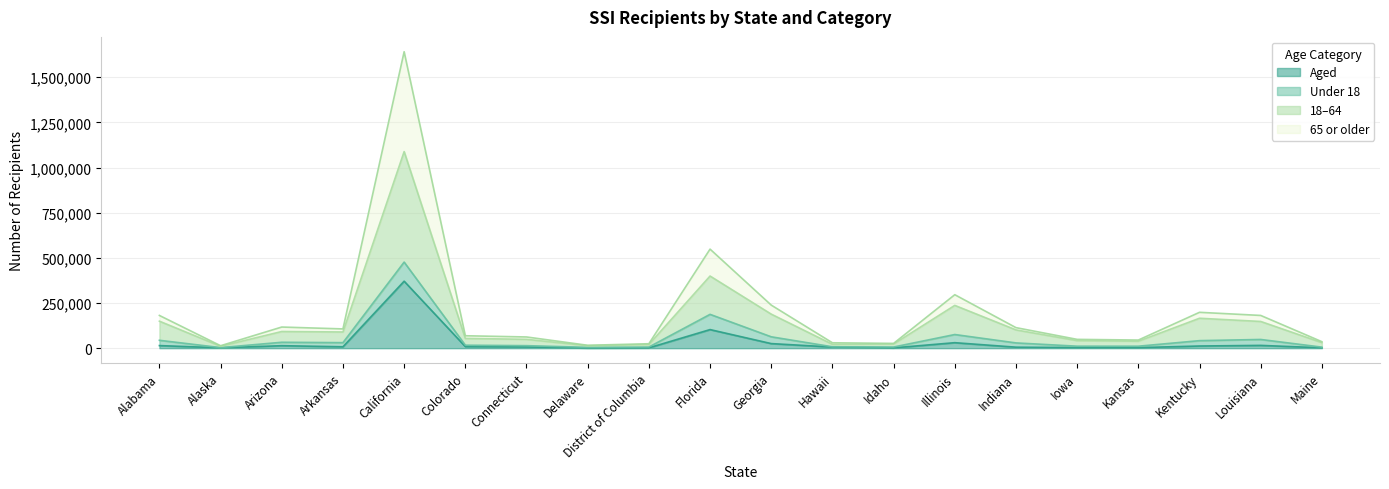

What is the label of the 16th point from the left?

Iowa